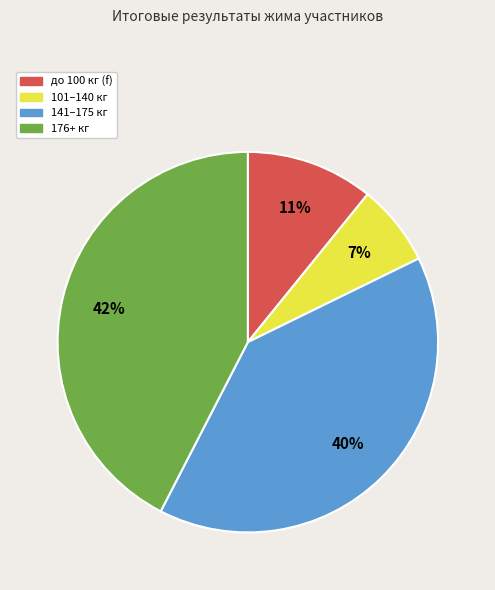

Does any single category account for the majority?

No